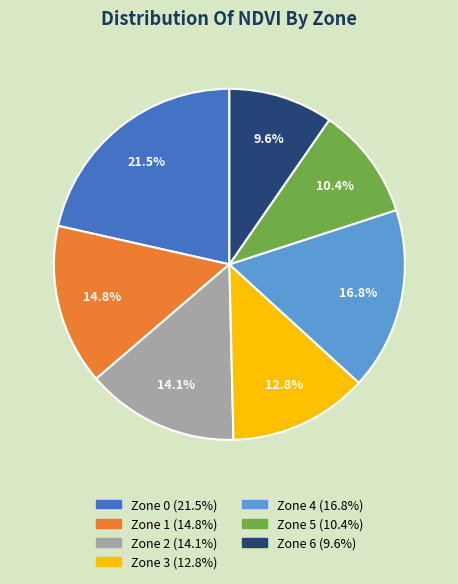

Rank the categories by value from lowest to highest.

Zone 6 (9.6%), Zone 5 (10.4%), Zone 3 (12.8%), Zone 2 (14.1%), Zone 1 (14.8%), Zone 4 (16.8%), Zone 0 (21.5%)